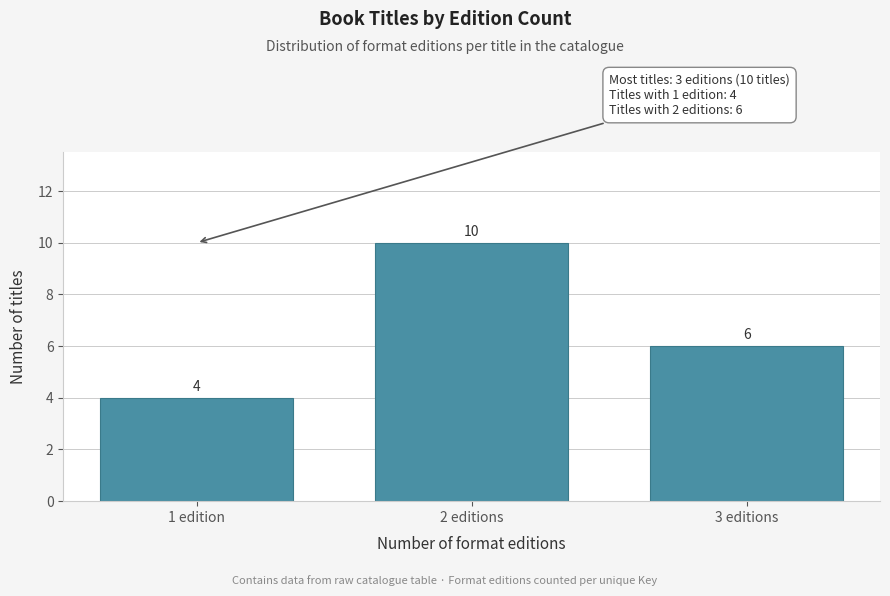

Reading left to right, what are all the values shown in this chart?

4	10	6